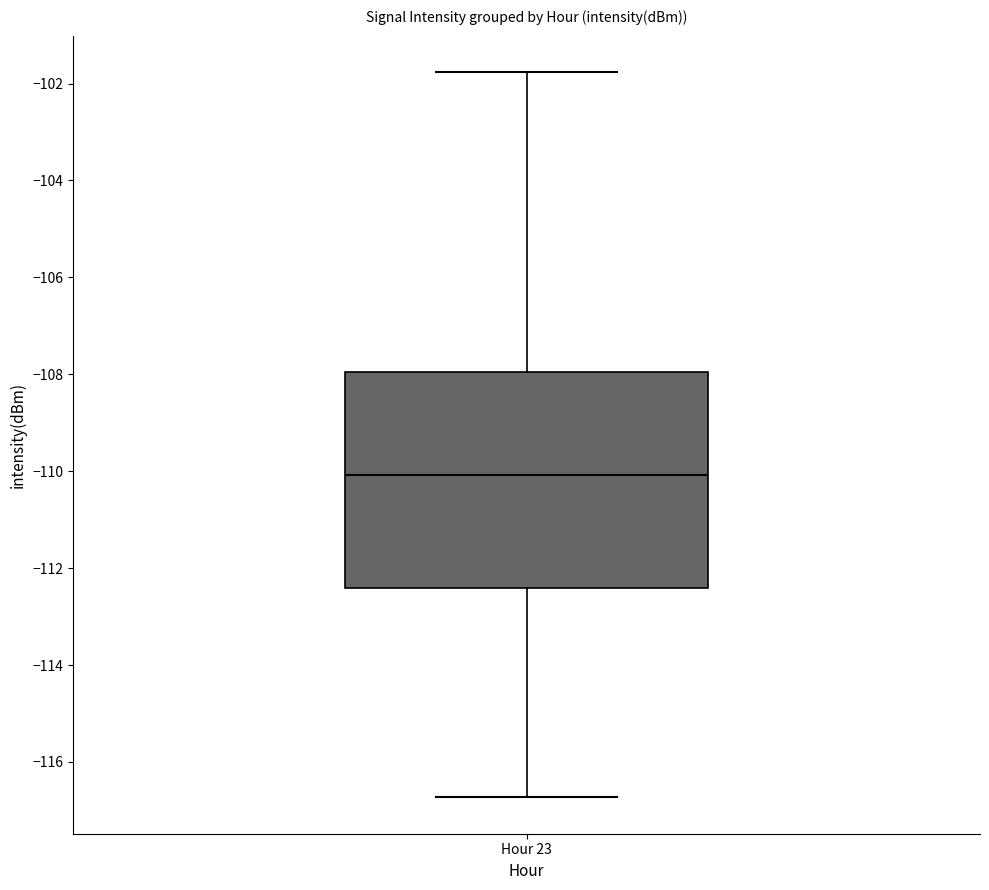

Where does the upper whisker of the box for Hour 23 end on the y-axis? The values are not printed on the chart, so give them approximately, as read against the axis.

-101.8